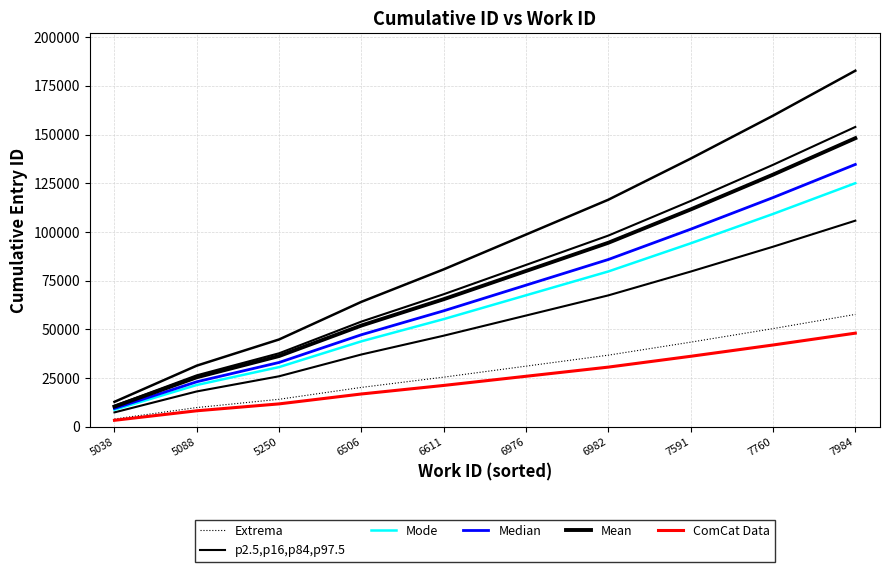

What is the difference between the maximum and minimum values in the p2.5,p16,p84,p97.5 series?

98374.1